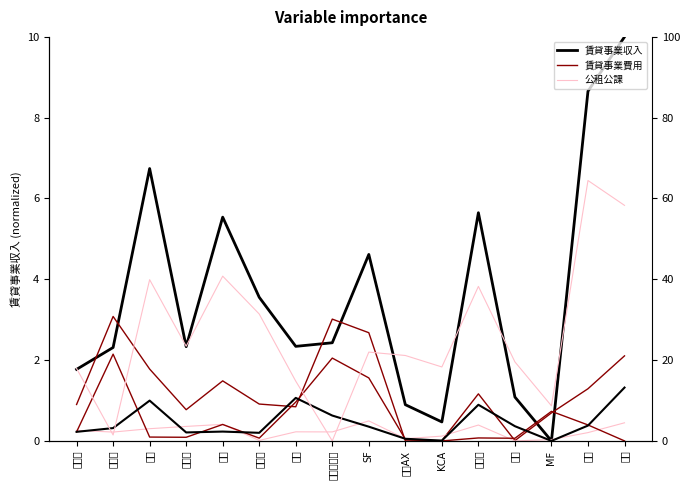

How many times do 公租公課 and 修繕費 cross each other?

6